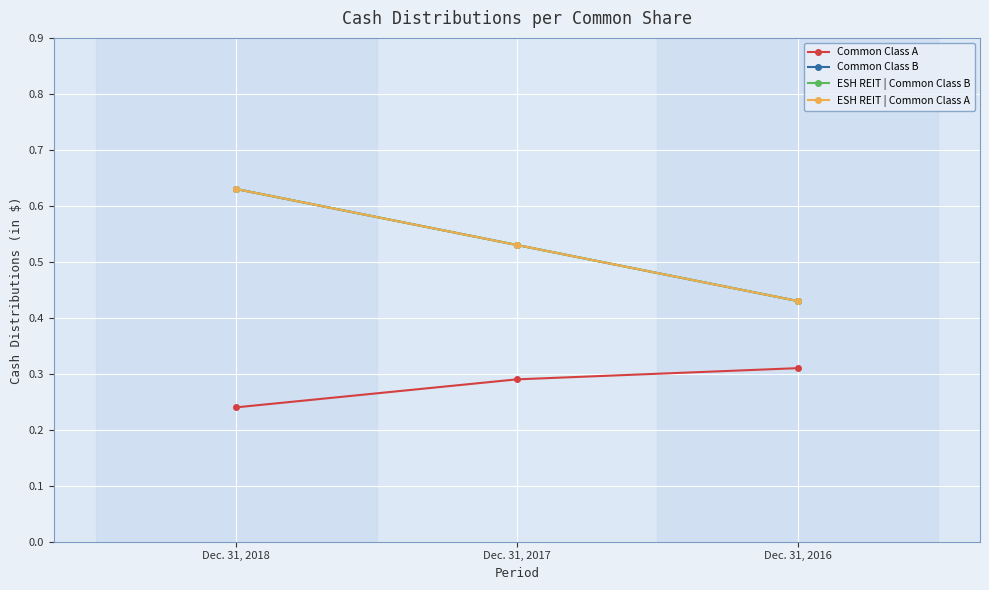

What is the value of the ESH REIT | Common Class A point at the 1st from the left?

0.6